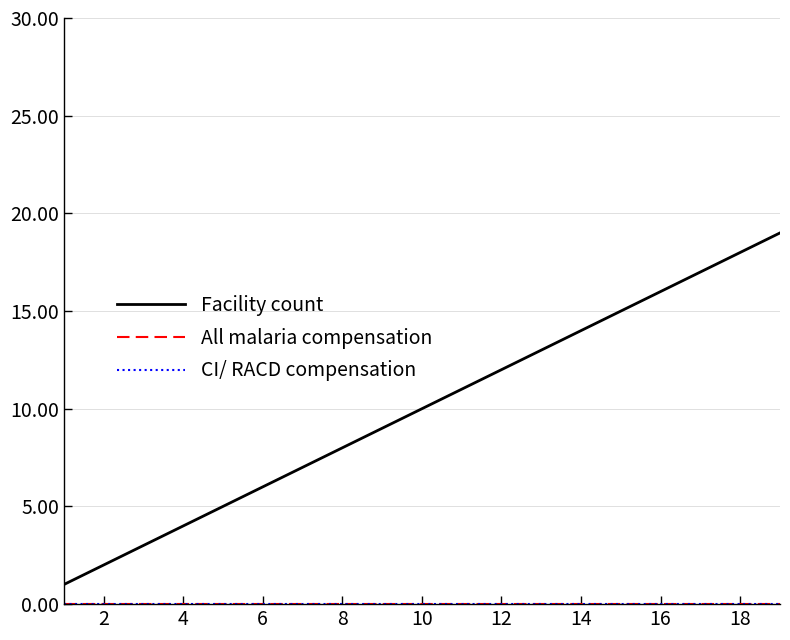

True or false: All malaria compensation and CI/ RACD compensation intersect in this chart.

False